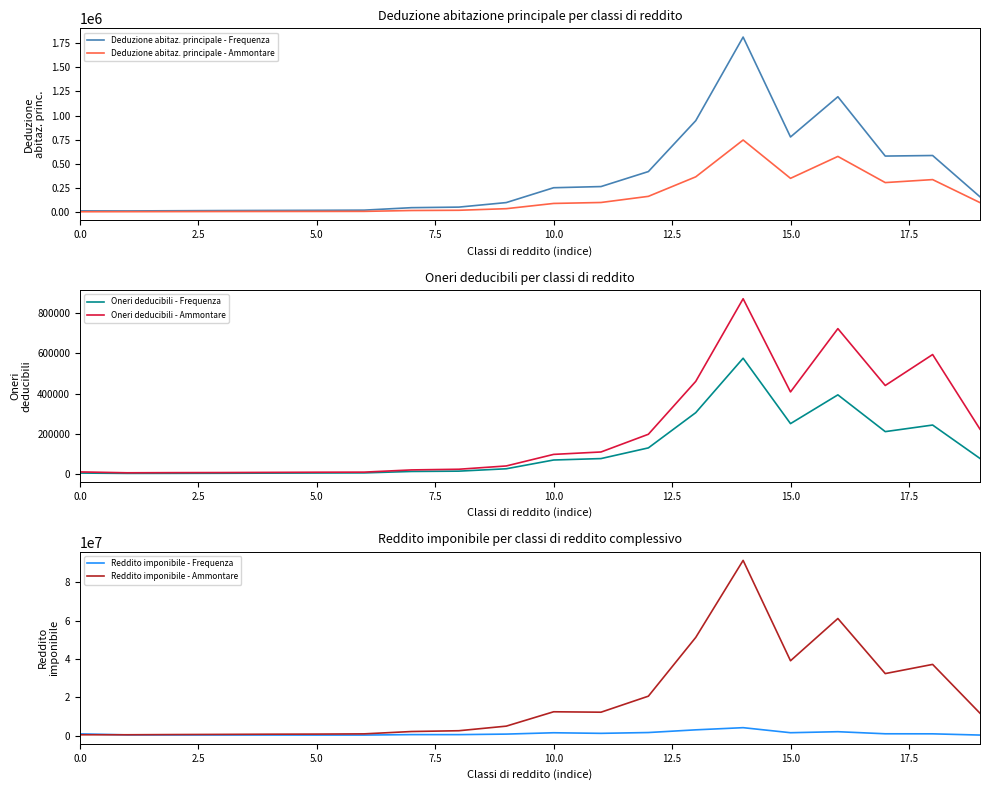

True or false: Oneri deducibili - Frequenza and Reddito imponibile - Ammontare cross at least once.

False